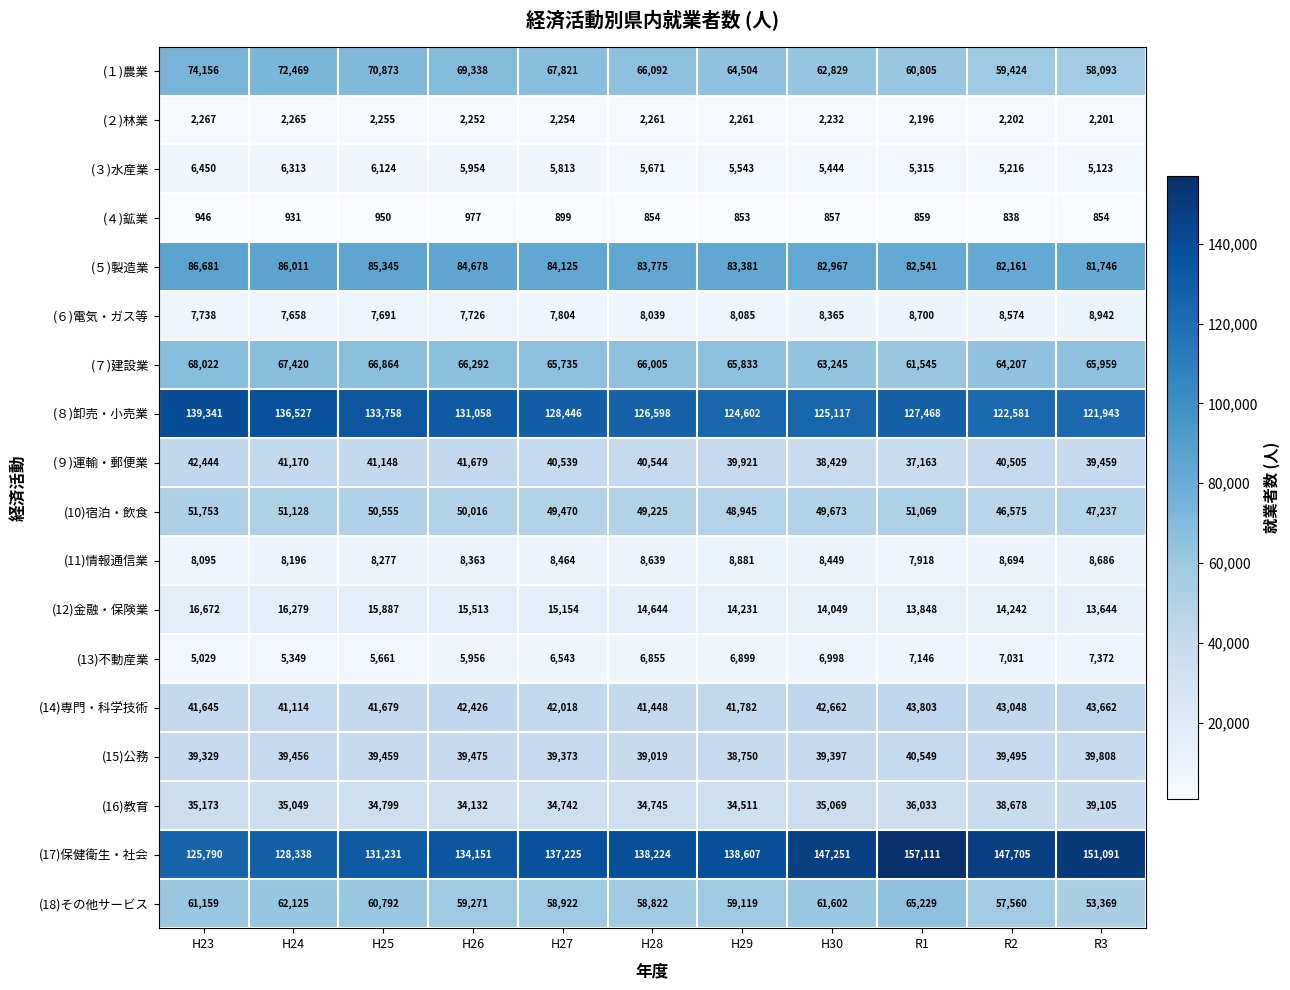

The (４)鉱業 series shows 977 at H26. True or false?

True